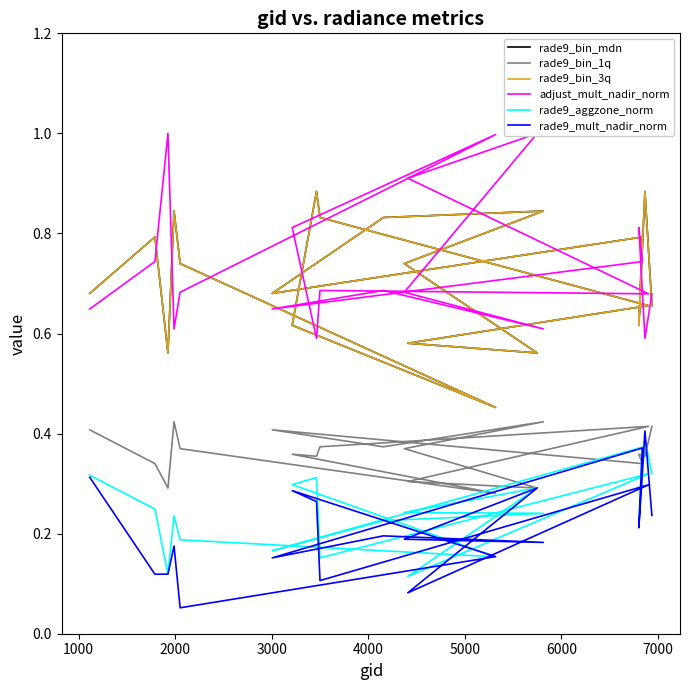

Does the chart display data point markers on the line(s)?

No